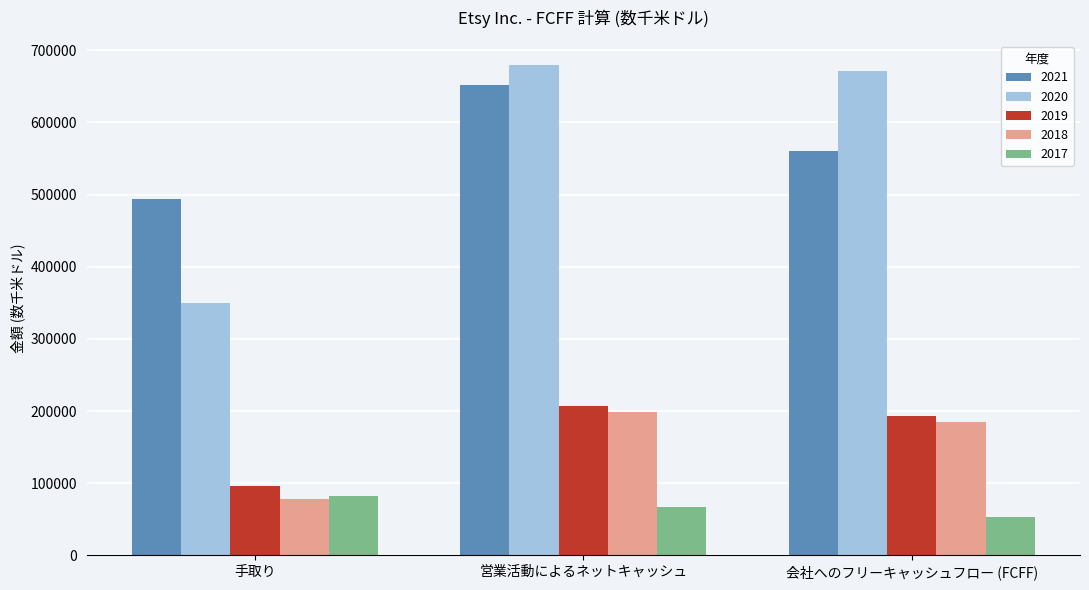

Rank the series by their maximum value, from highest to lowest.

2020, 2021, 2019, 2018, 2017